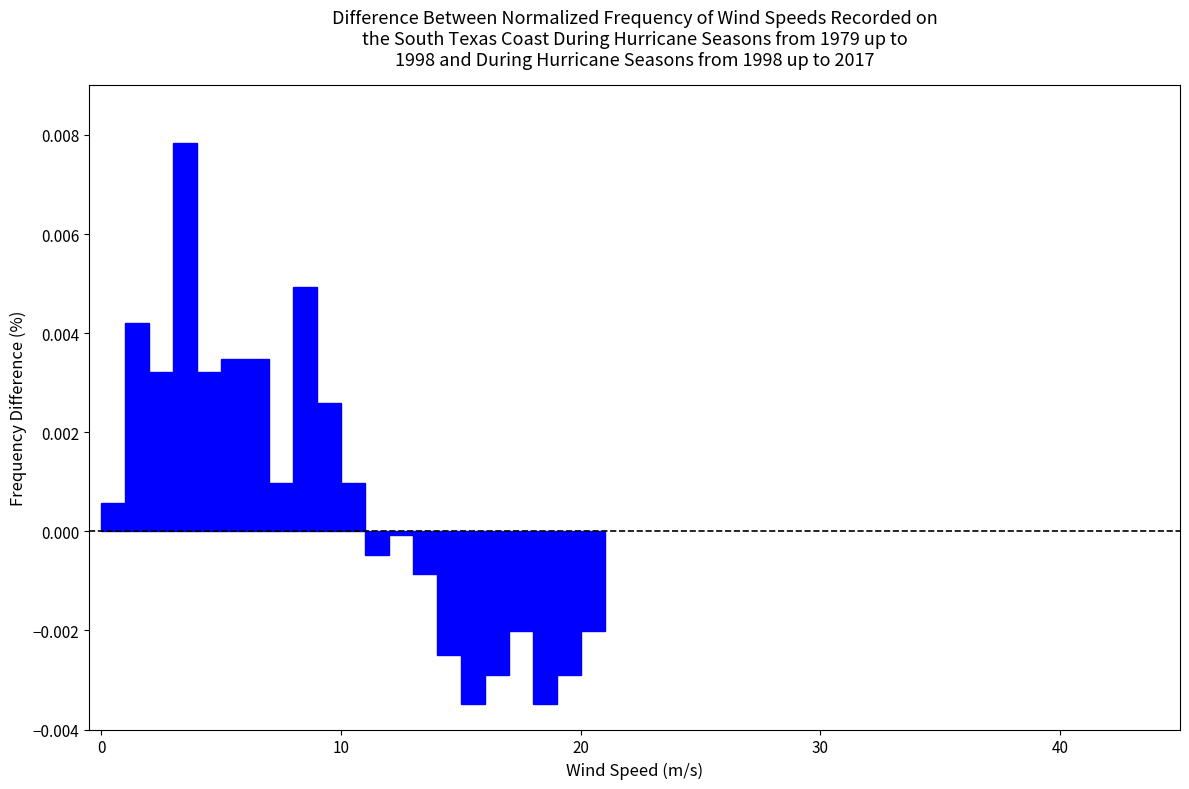

Read against the x-axis, roughly where is the centre of the tallest bar?

4